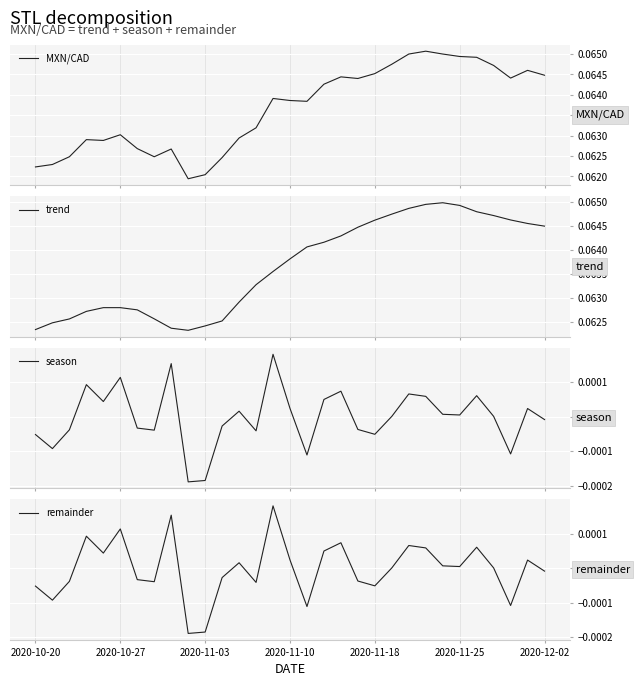

At which category is the sum across all series the highest?

23